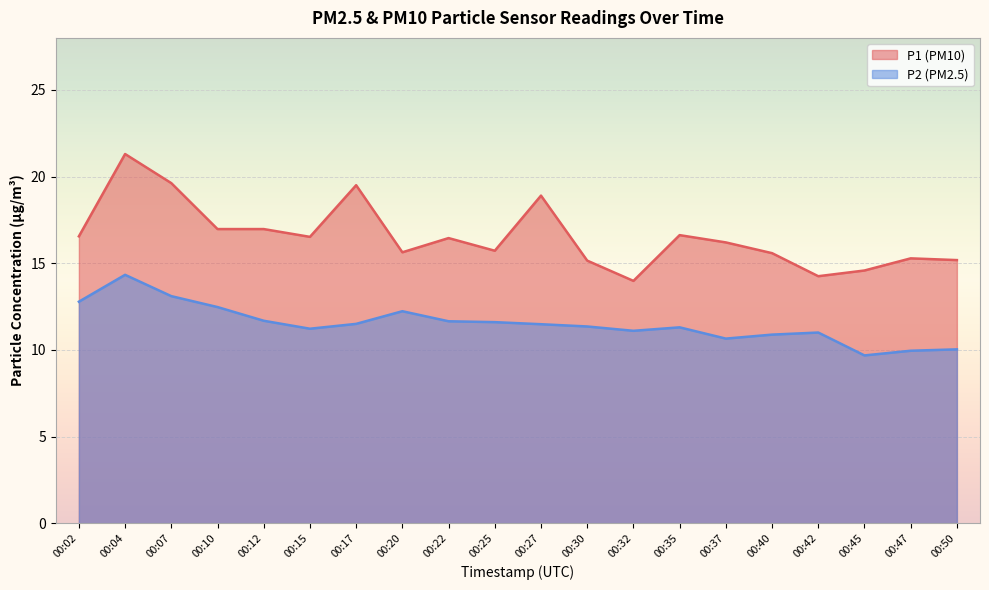

What is the total value across all series at 00:32?

25.1